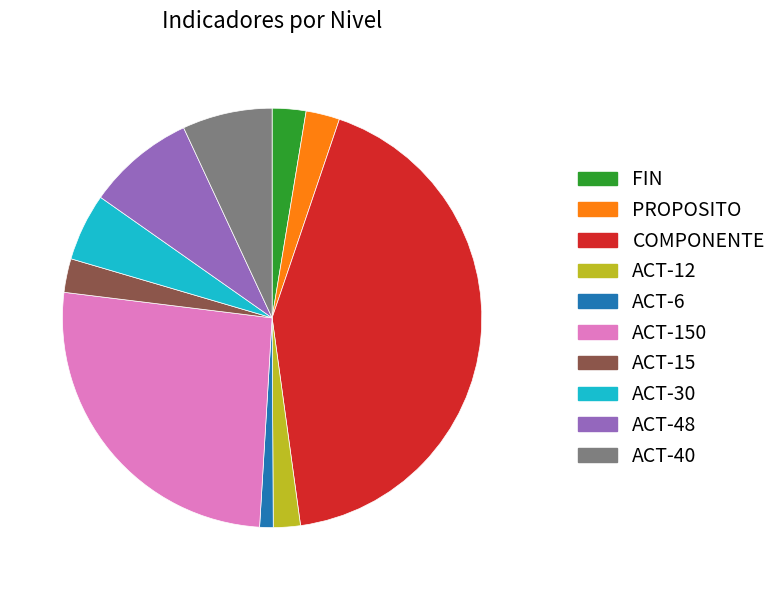

Between PROPOSITO and ACT-48, which is larger?

ACT-48